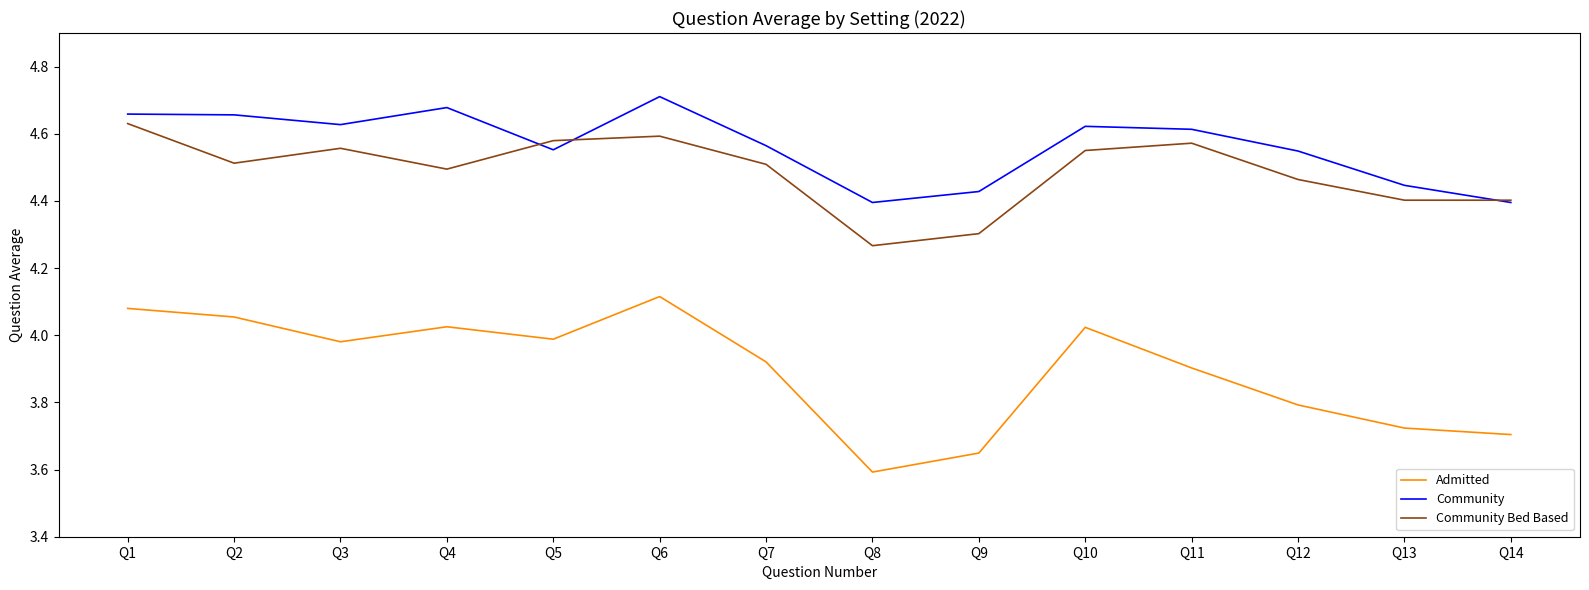

What is the total value across all series at Q8?

12.3